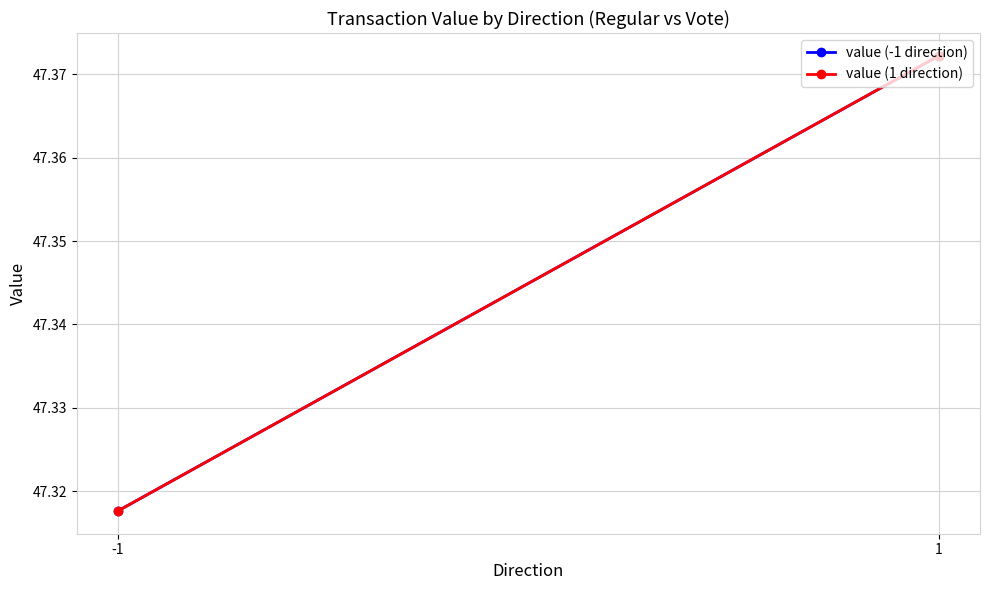

Which category has the lowest value across all series?

-1